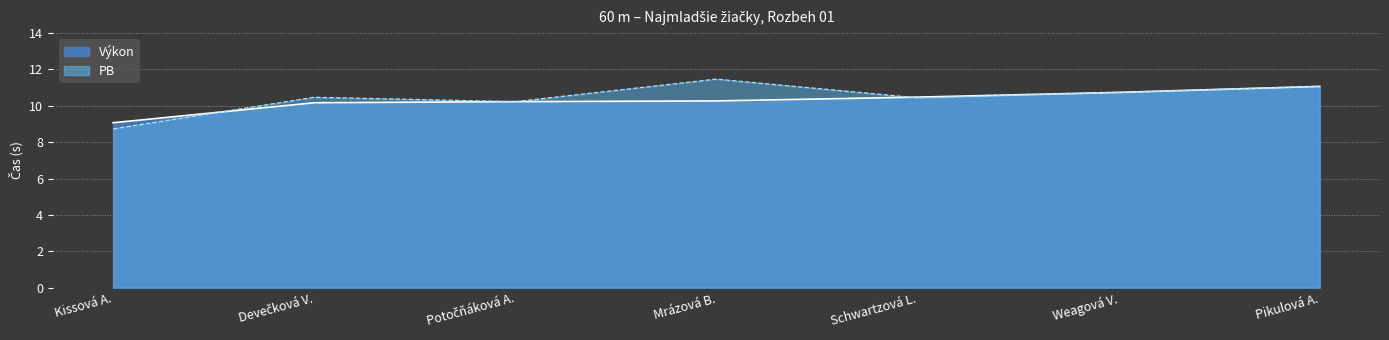

Does the chart display data point markers on the line(s)?

No